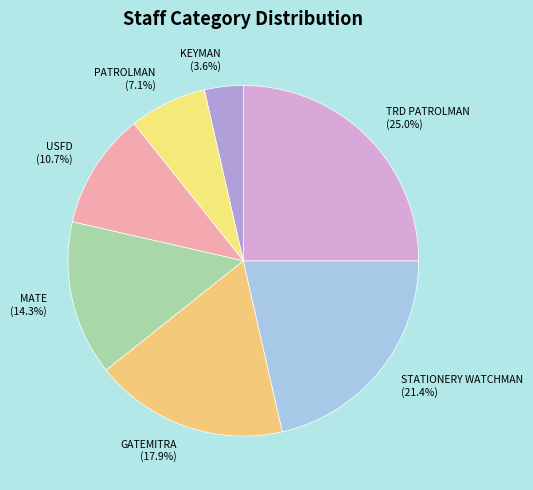

To the nearest percent, what is the difference between the largest and smallest slice percentages?

21%